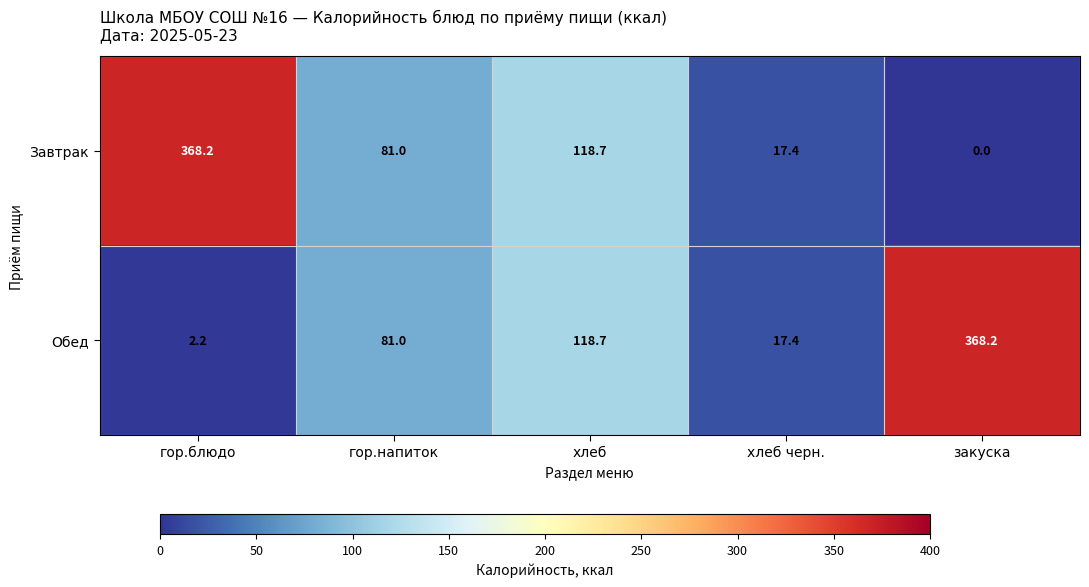

Which series has the largest total across all categories?

Обед